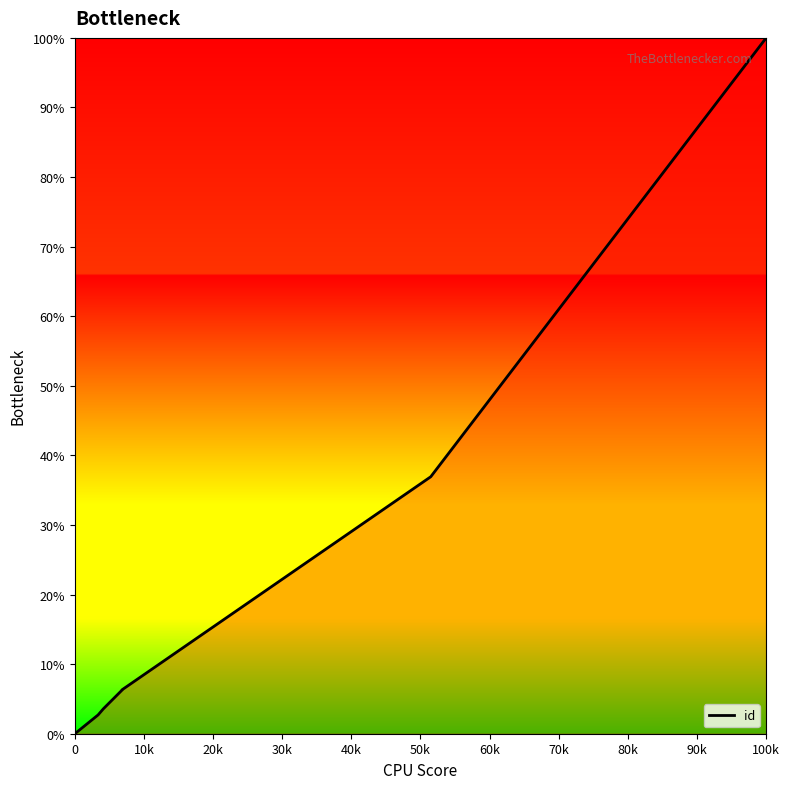

The value at 0 is 62.4. True or false?

False